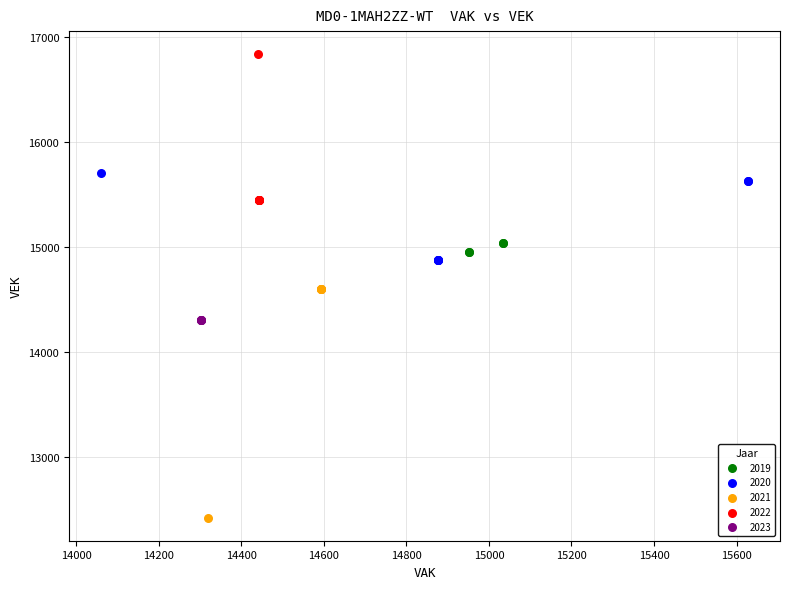

Which series reaches the maximum Y coordinate?

2022